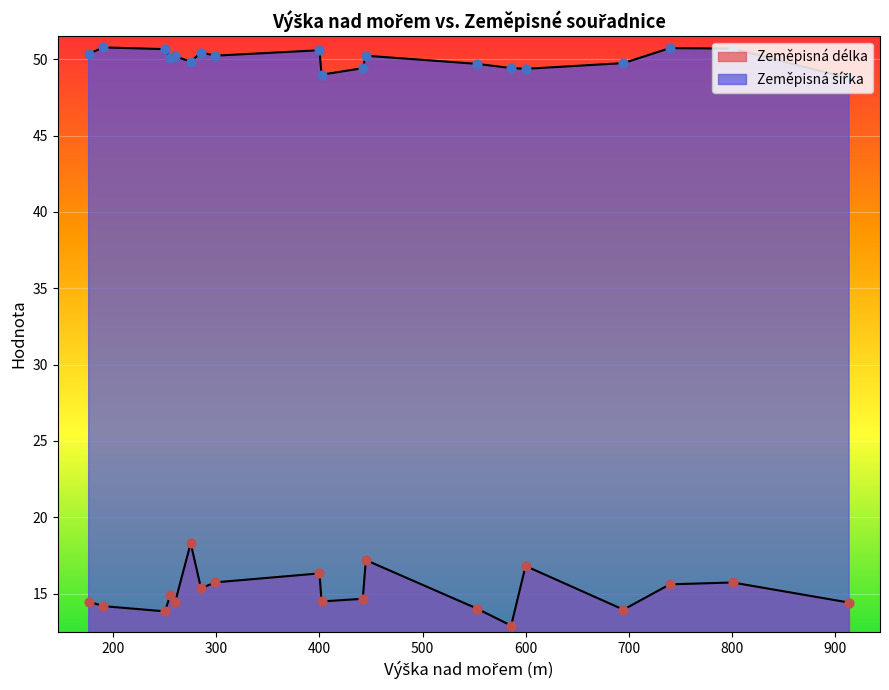

What are all the series names shown in the legend?

Zeměpisná délka, Zeměpisná šířka